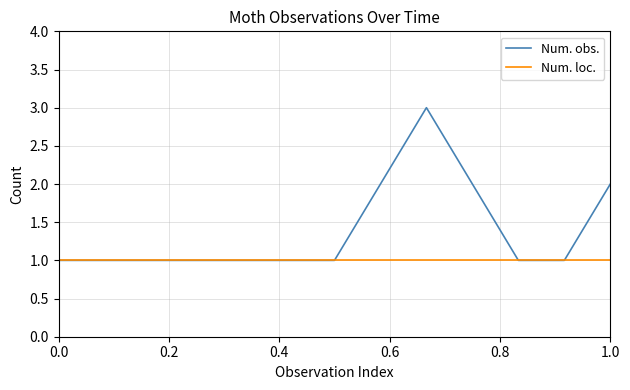

Rank the series by their maximum value, from highest to lowest.

Num. obs., Num. loc.